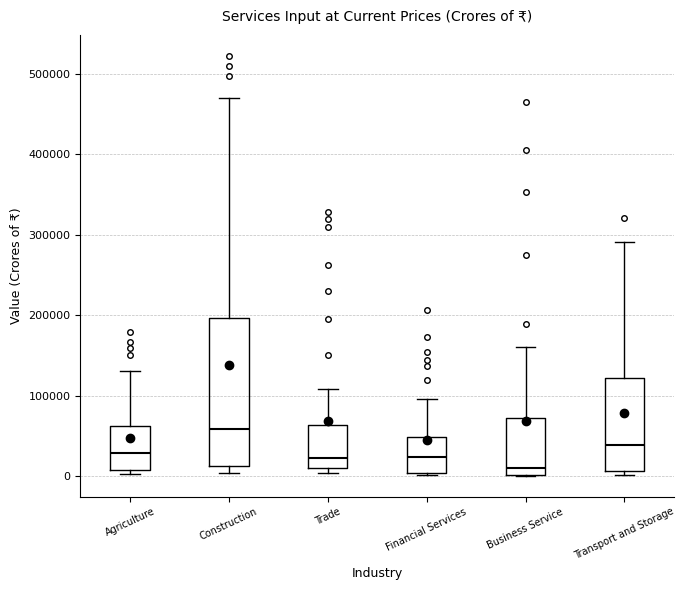

Which box is the tallest, from its lower edge to its upper edge?

Construction